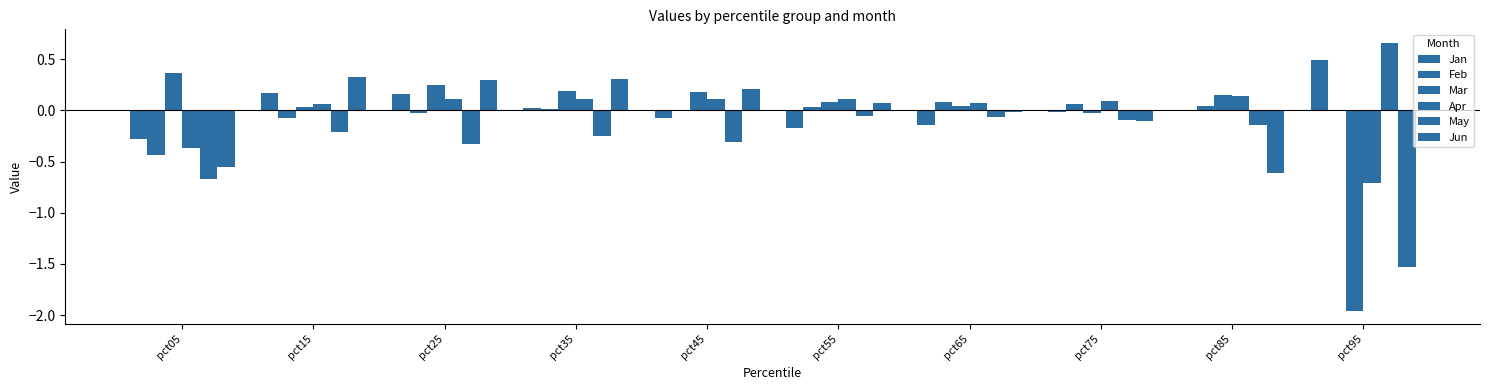

What is the spread (max minus min) of values at pct75?

0.2